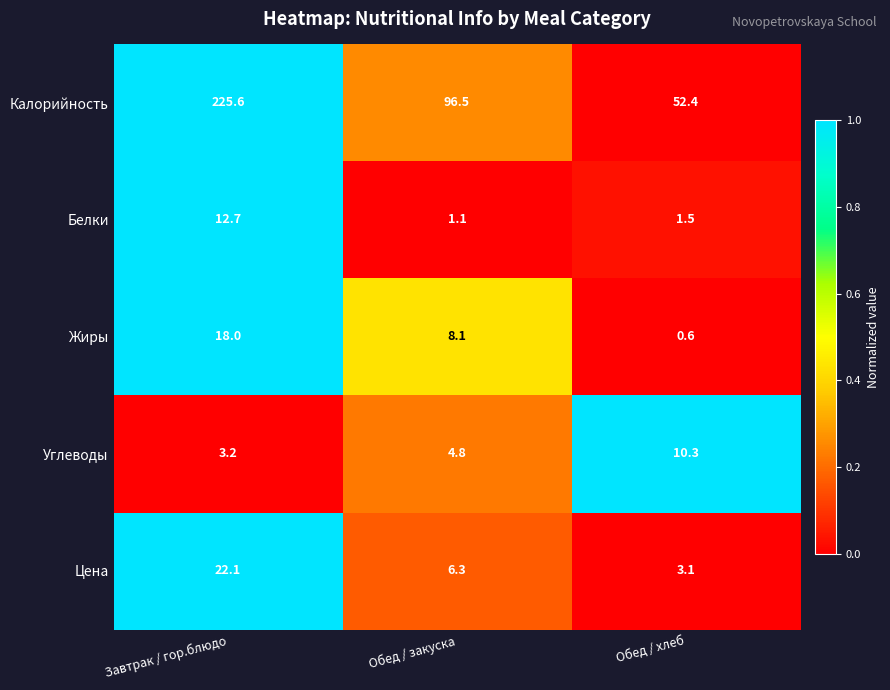

What is the minimum value for Цена?

3.1